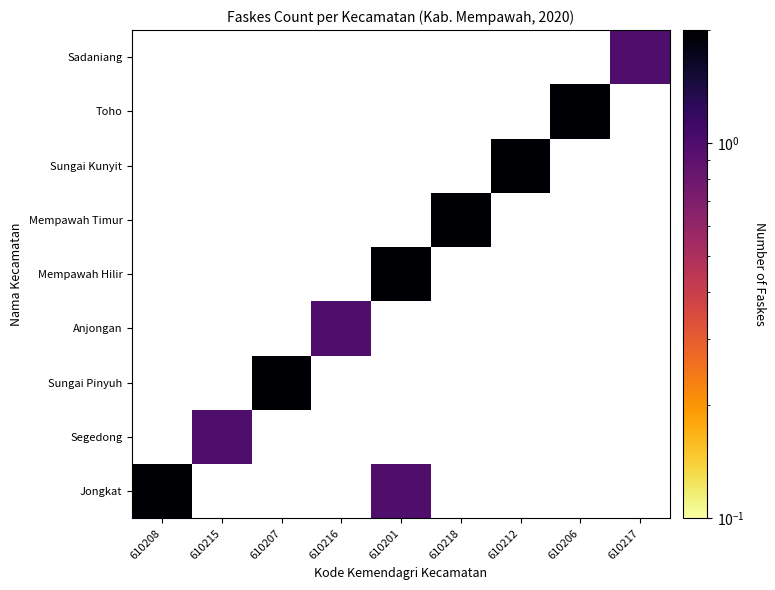

Rank the series by their average value, from lowest to highest.

Jongkat, Segedong, Sungai Pinyuh, Anjongan, Mempawah Hilir, Mempawah Timur, Sungai Kunyit, Toho, Sadaniang